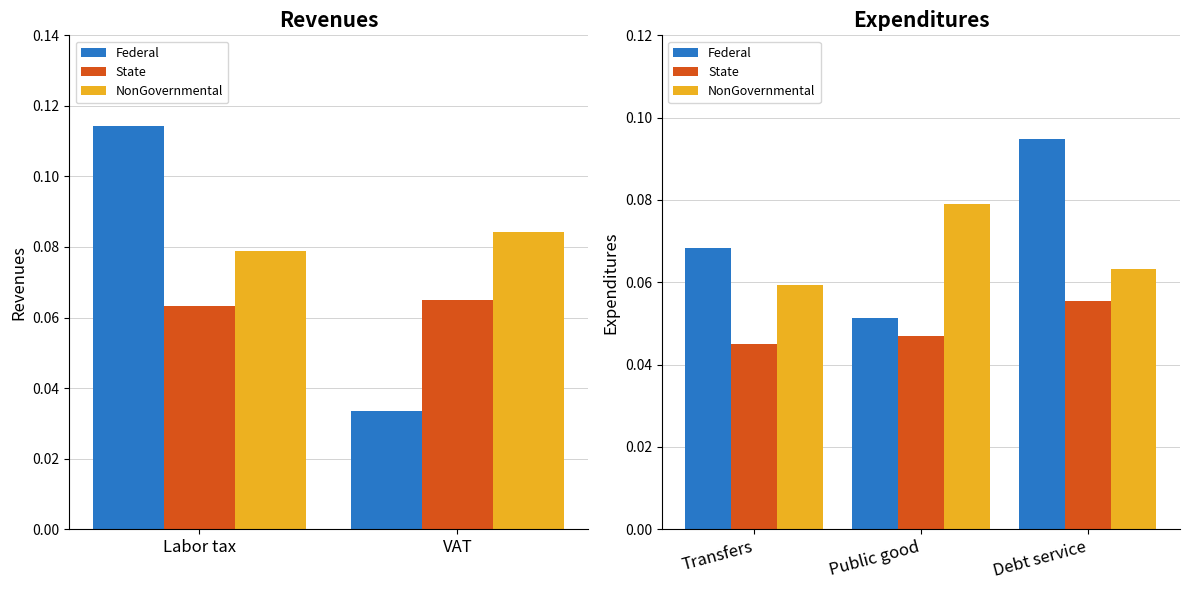

At which label does NonGovernmental reach its minimum?

Transfers